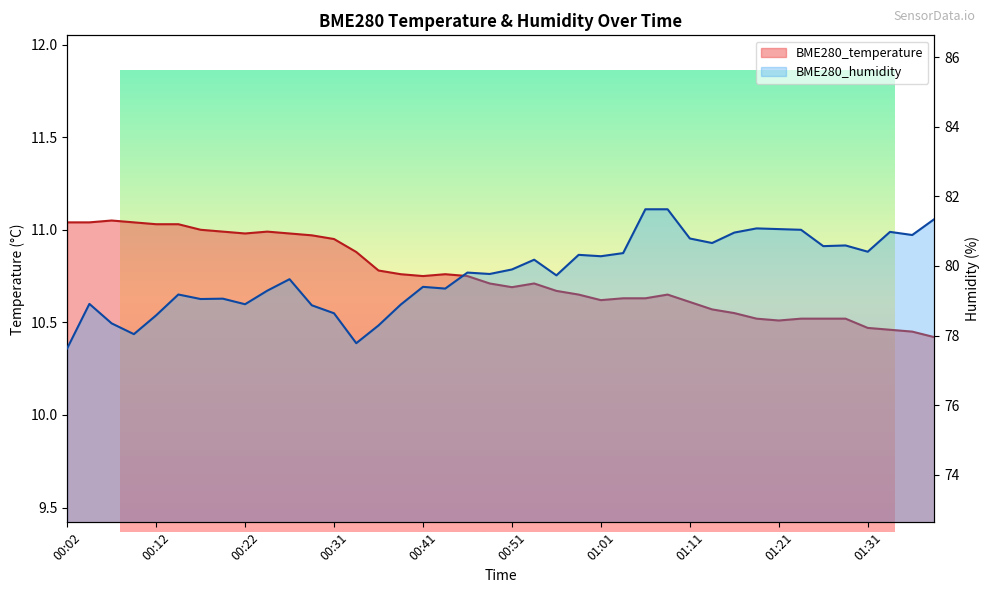

Where is the first local maximum for BME280_humidity?

00:04